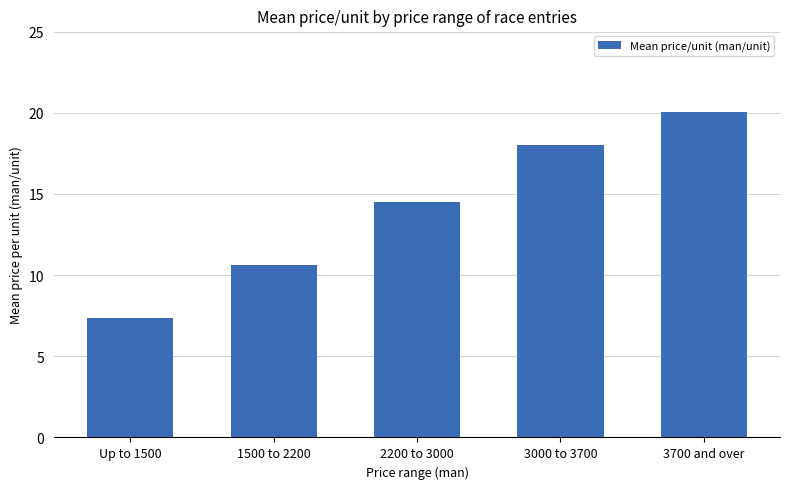

List the labels in order of value, smallest first.

Up to 1500, 1500 to 2200, 2200 to 3000, 3000 to 3700, 3700 and over